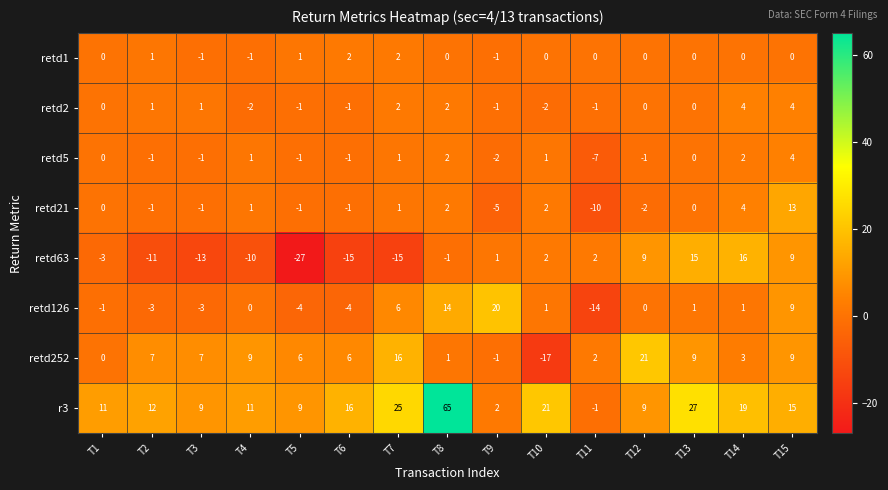

What is the difference between the maximum and second lowest values in the retd252 series?

22